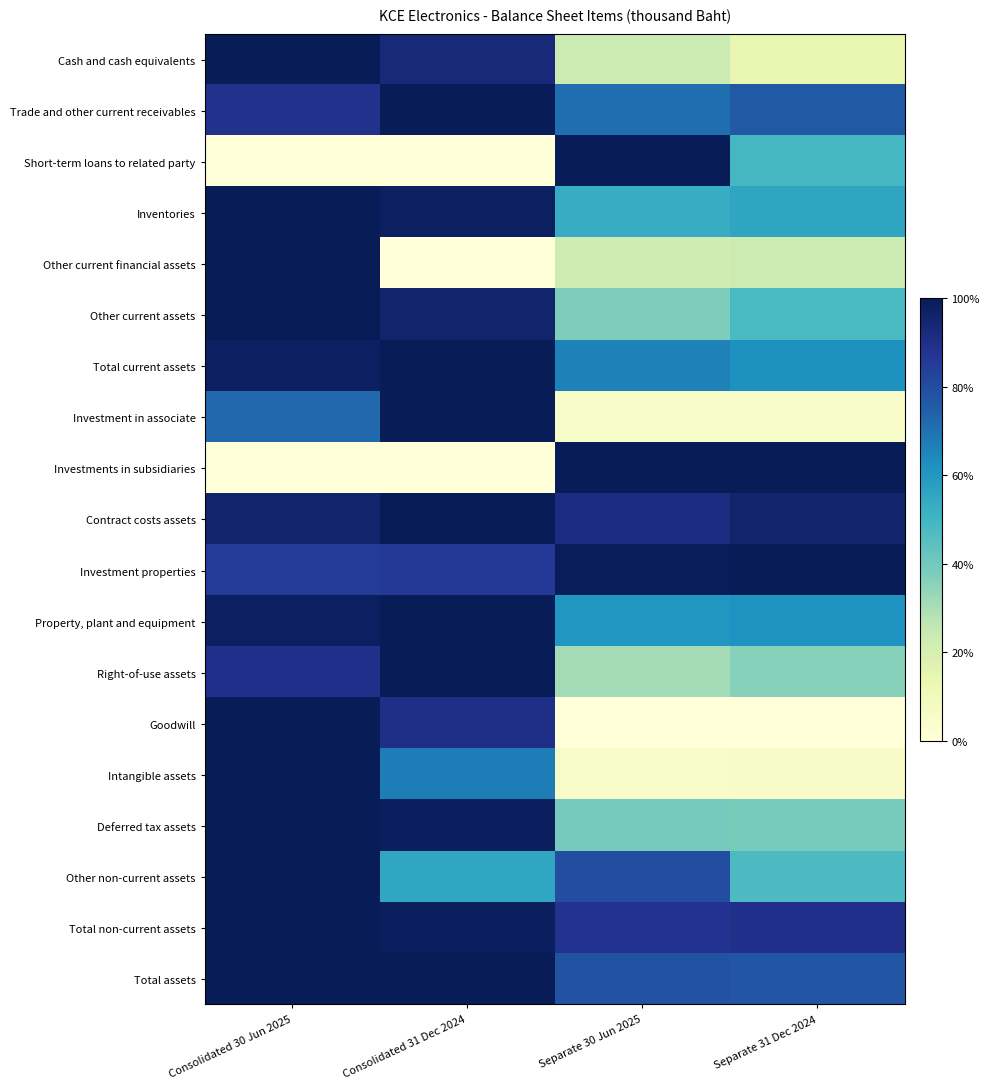

Between Separate 31 Dec 2024 and Consolidated 31 Dec 2024, which is larger?

Consolidated 31 Dec 2024